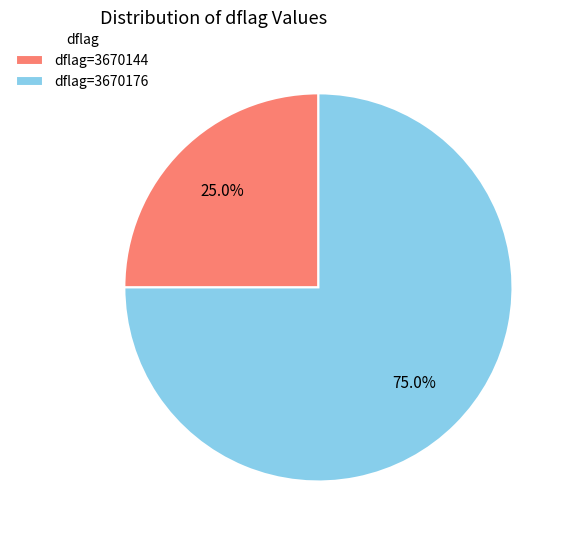

Combined, what portion of the pie is dflag=3670144 and dflag=3670176?

100.0%